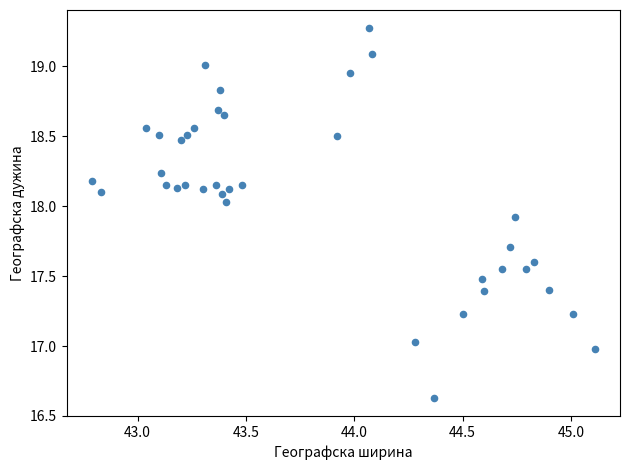

What is the range of X values (max minus min)?

2.3